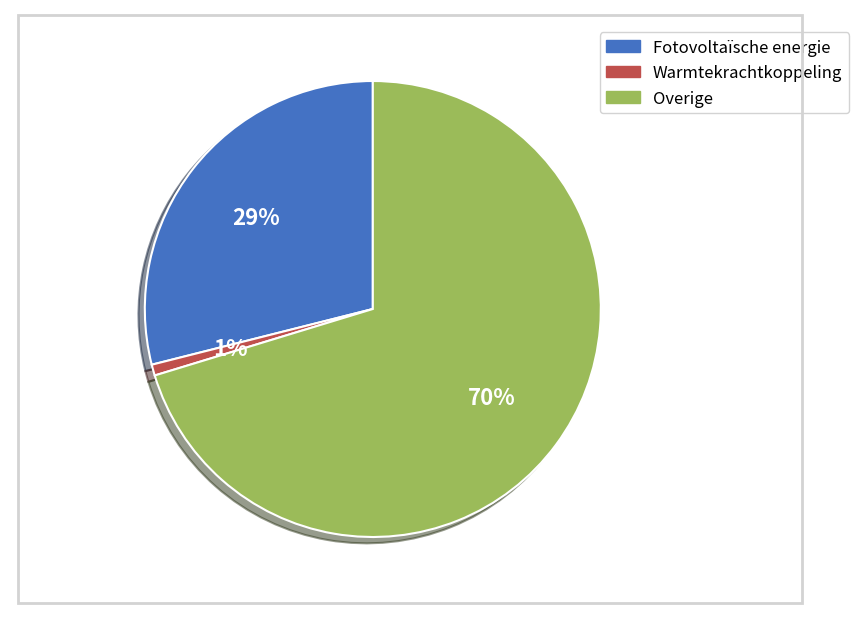

Between Fotovoltaïsche energie and Overige, which is larger?

Overige